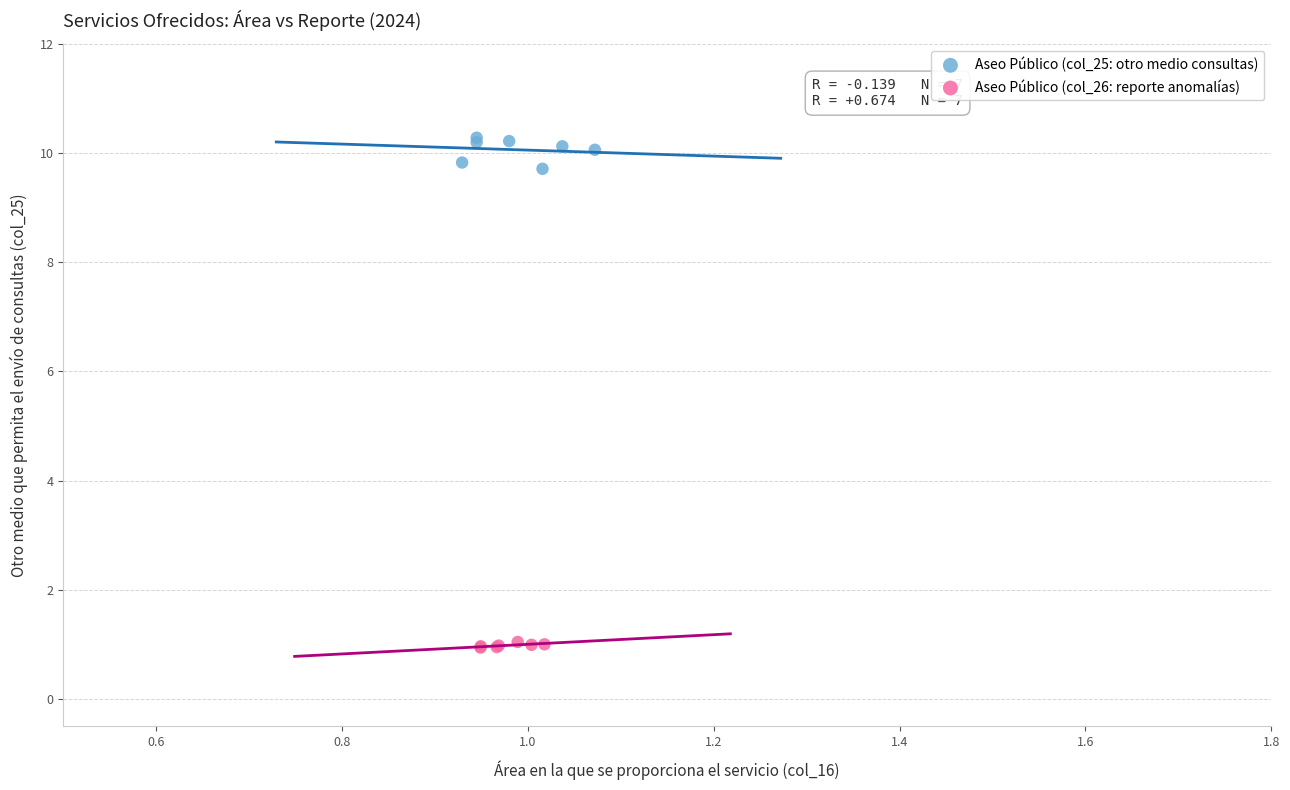

Which series reaches the minimum Y coordinate?

Aseo Público (col_26: reporte anomalías)